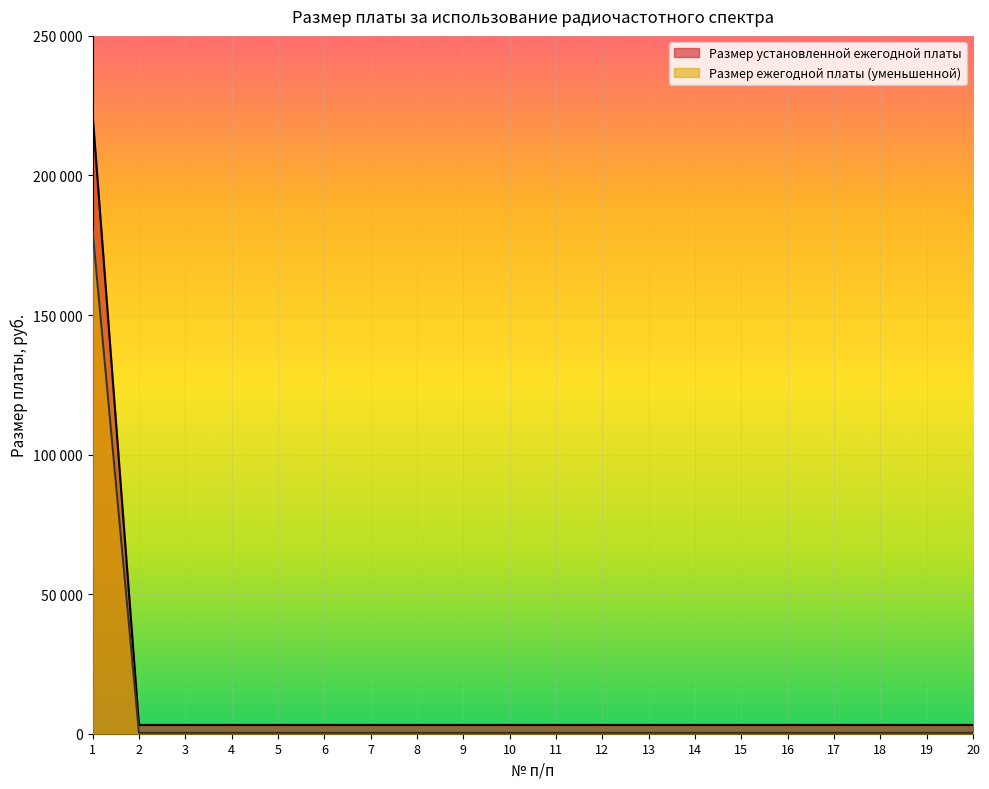

How many series are shown in this chart?

2